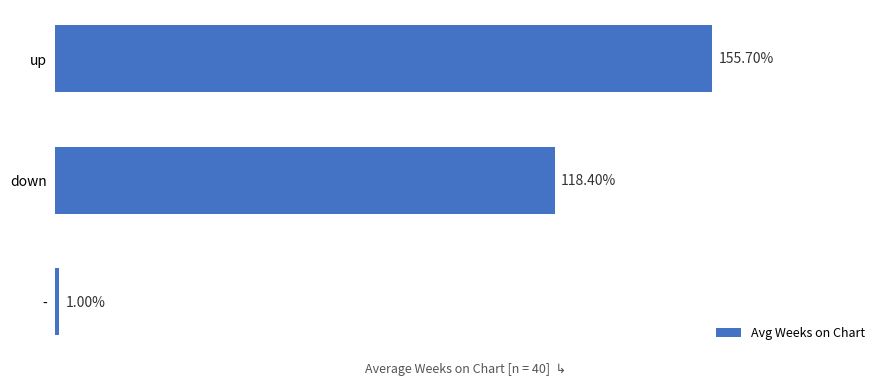

Which label corresponds to the smallest value in the chart?

-